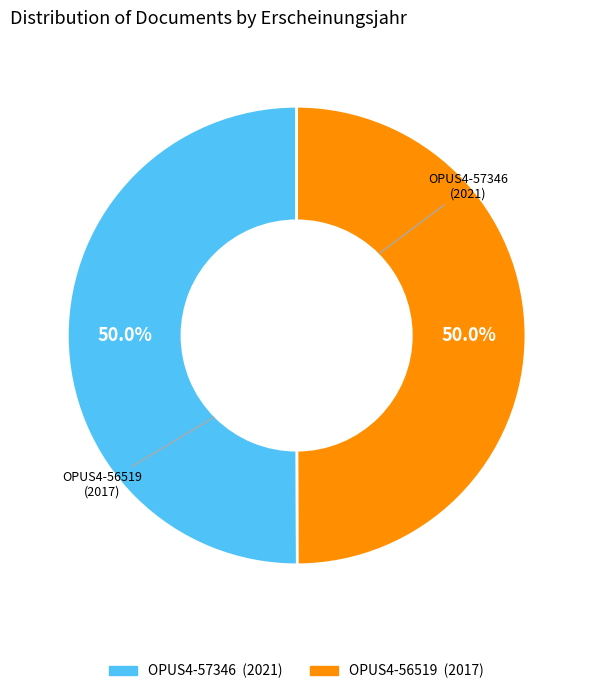

What percentage is NOT represented by OPUS4-56519?

50.0%